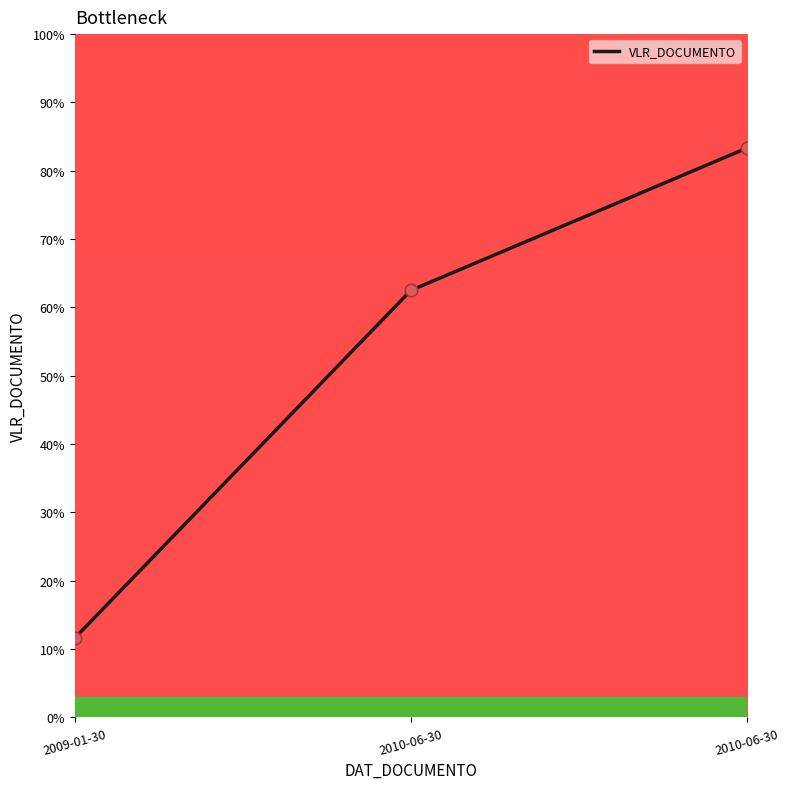

What is the change in value from 2009-01-30 to 2010-06-30?

+50.9